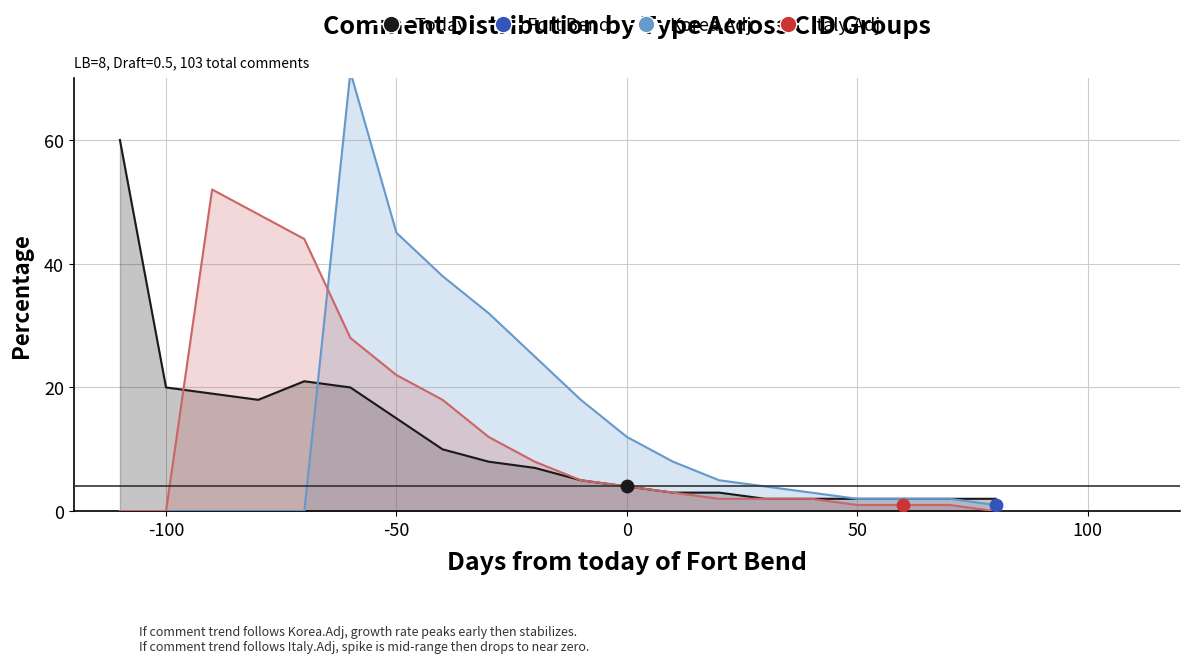

Which series has the largest total across all categories?

Korea.Adj